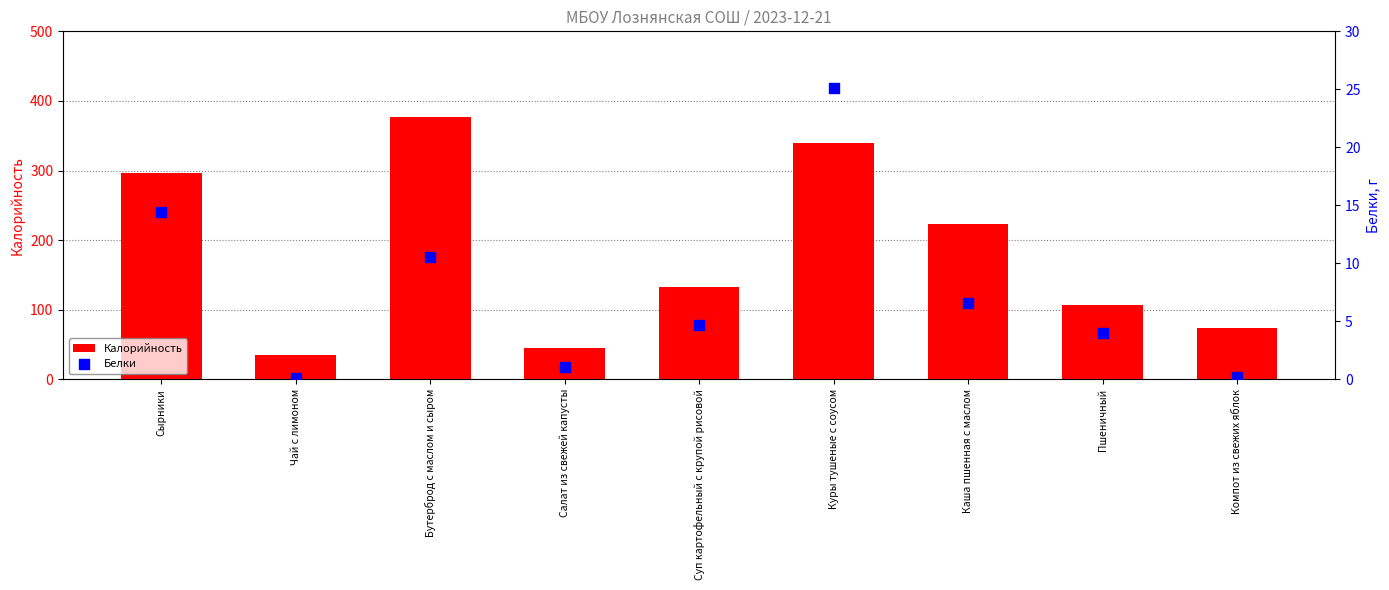

Which series has the largest total across all categories?

Калорийность